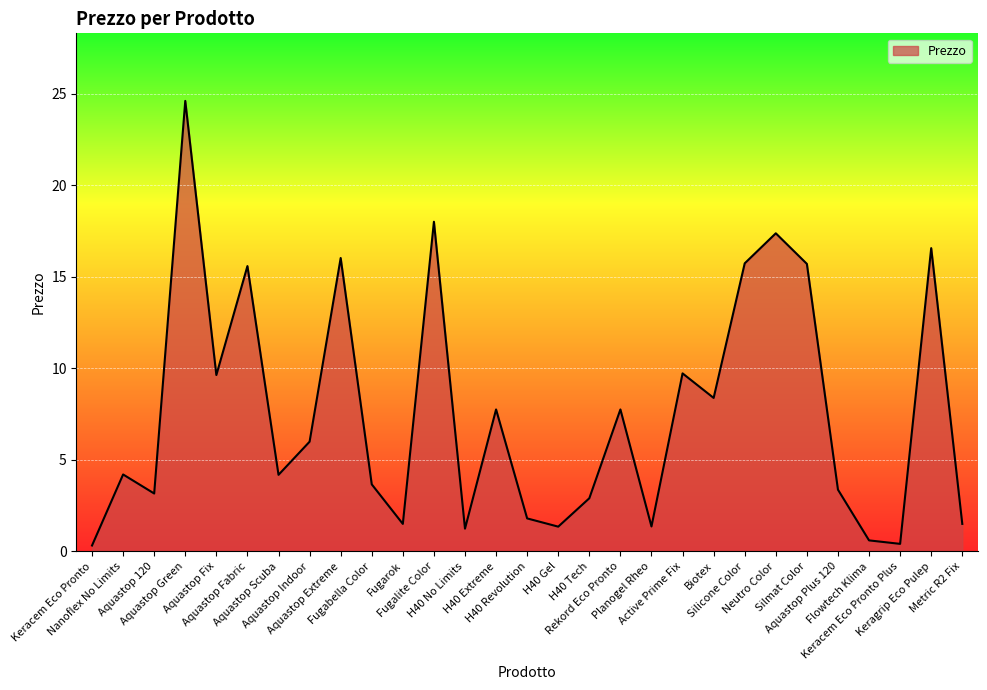

True or false: there are more than 0 points higher than both neighbors.

True